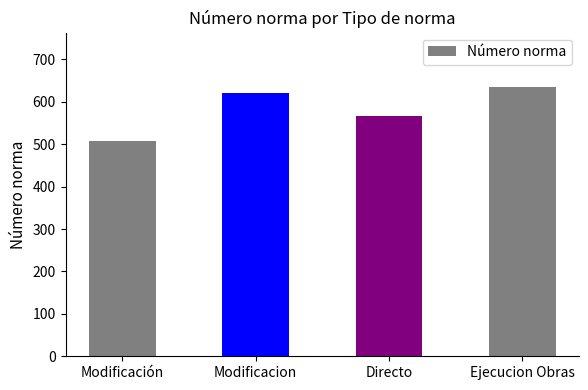

What is the smallest value displayed?

507